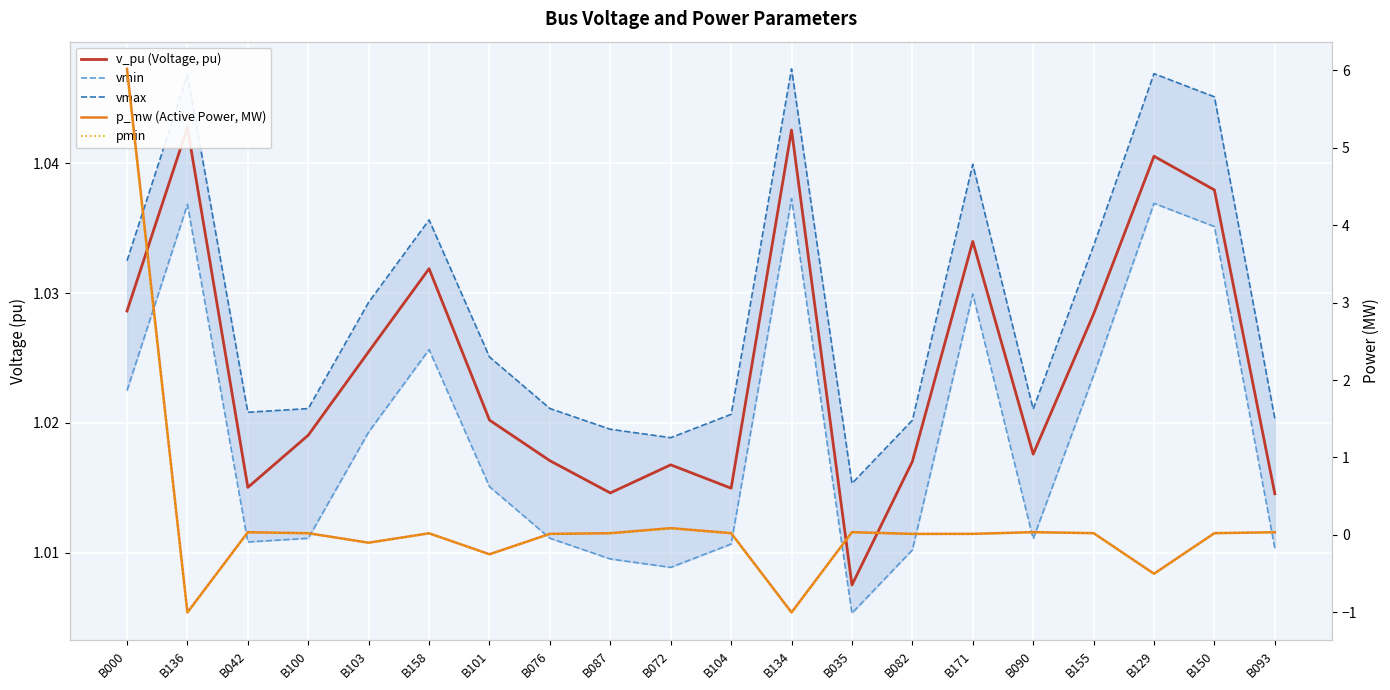

What is the smallest value displayed?

-1.0